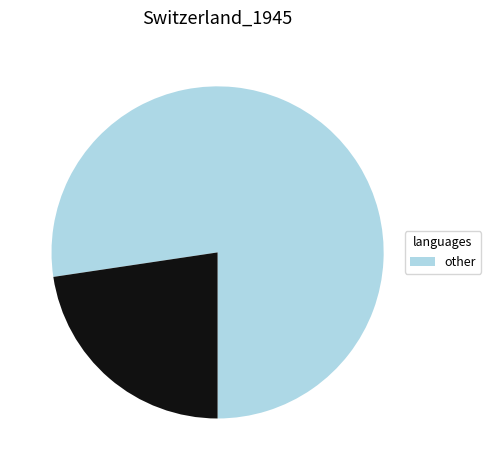

Is there any slice that represents more than half of the pie?

Yes